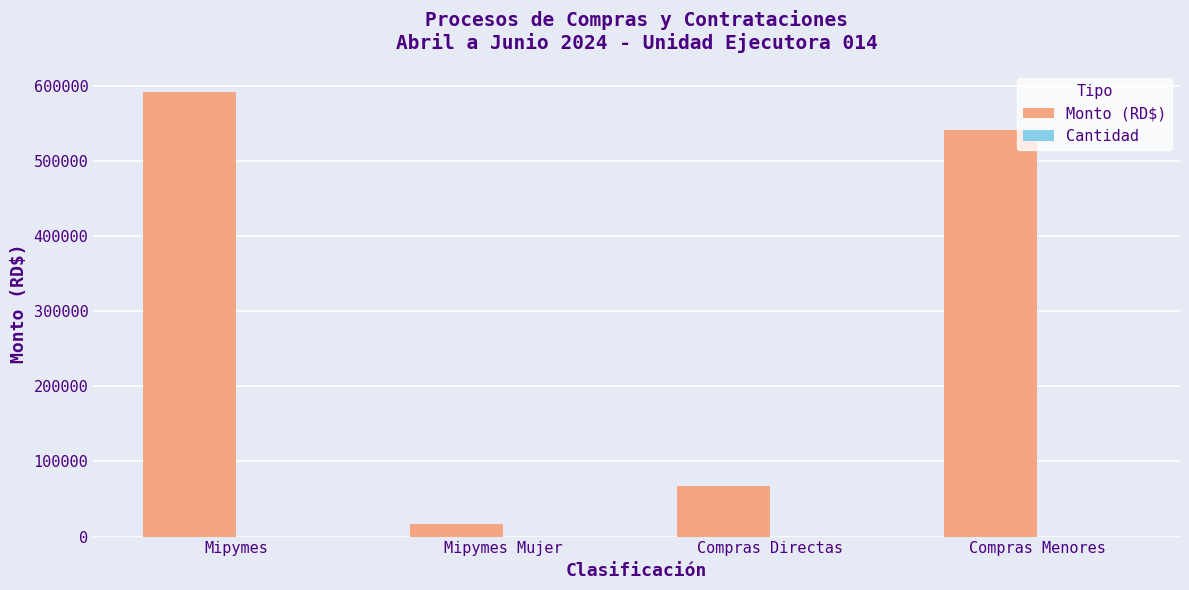

Which series has the largest total across all categories?

Monto (RD$)